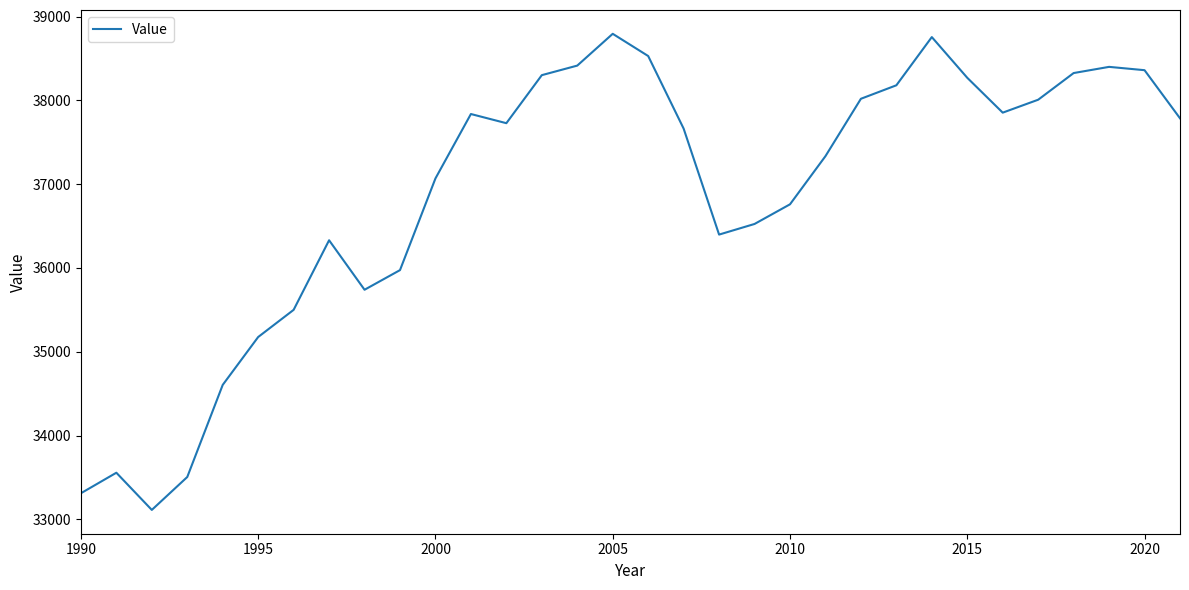

How many distinct data groups are displayed?

1